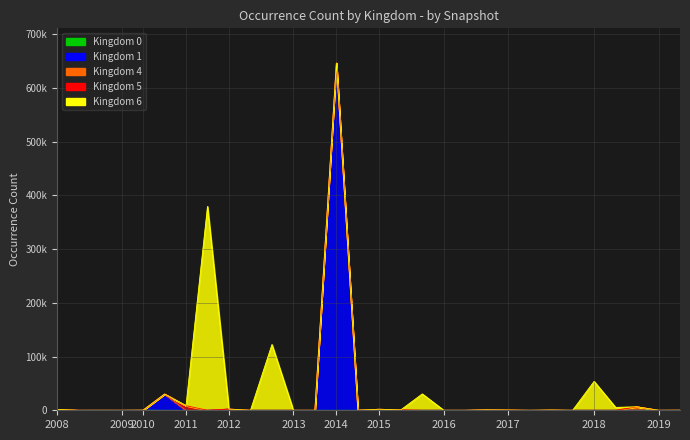

Does the chart have visible grid lines?

Yes